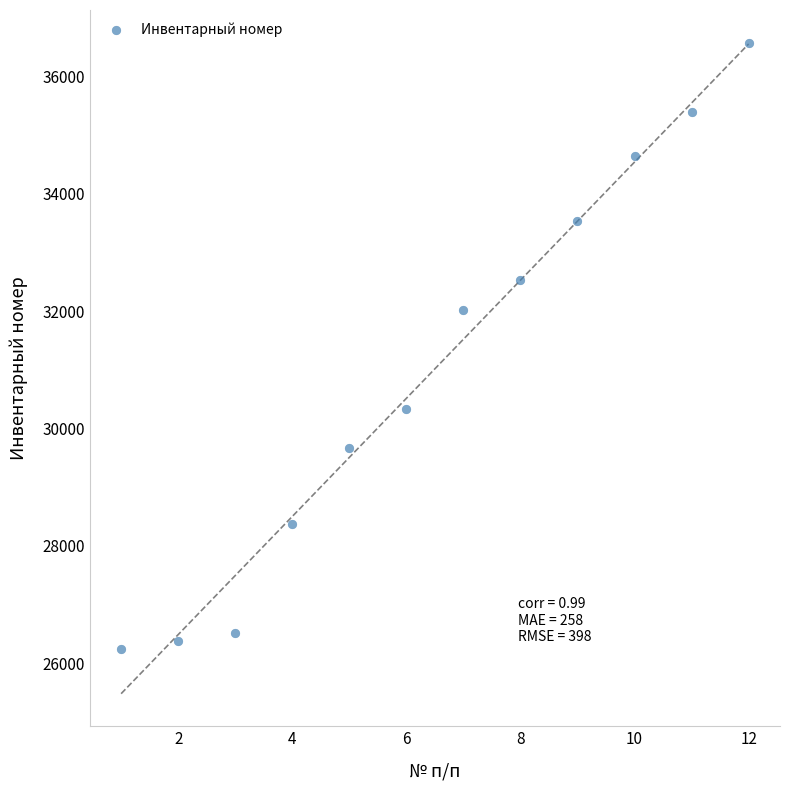

What Y value in the scatter plot is closest to 31407?

32013